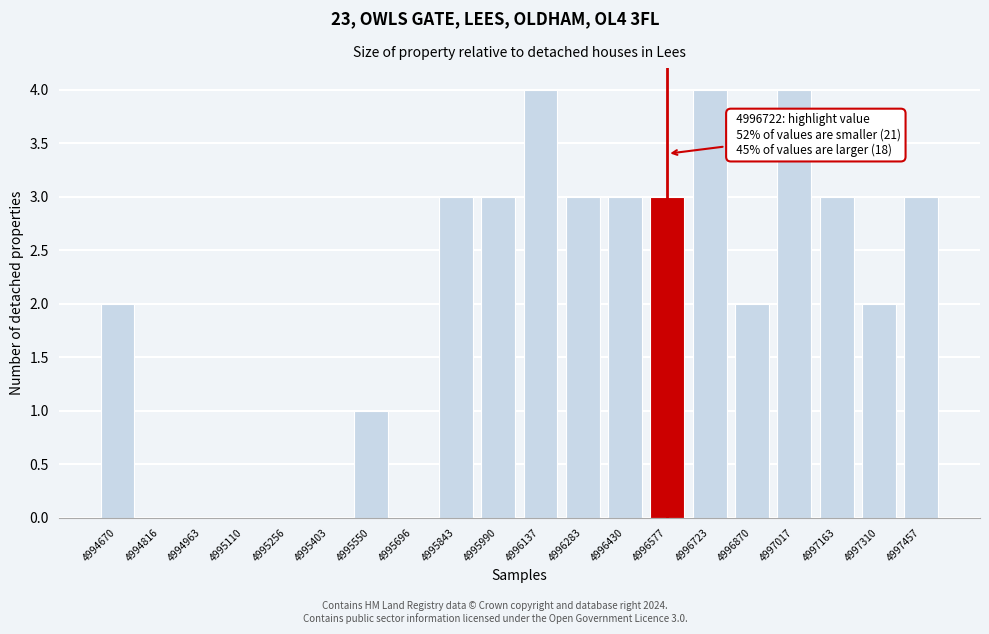

Reading left to right, what are all the values shown in this chart?

4994670=2	4994816=0	4994963=0	4995110=0	4995256=0	4995403=0	4995550=1	4995696=0	4995843=3	4995990=3	4996137=4	4996283=3	4996430=3	4996577=3	4996723=4	4996870=2	4997017=4	4997163=3	4997310=2	4997457=3